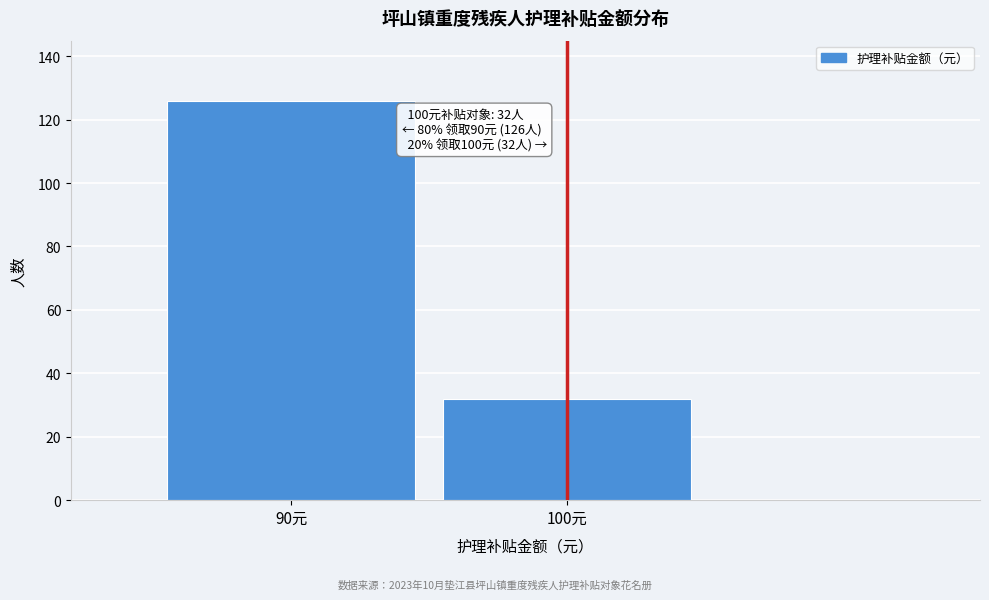

Reading left to right, transcribe all the data shown in this chart.

90元=126	100元=32